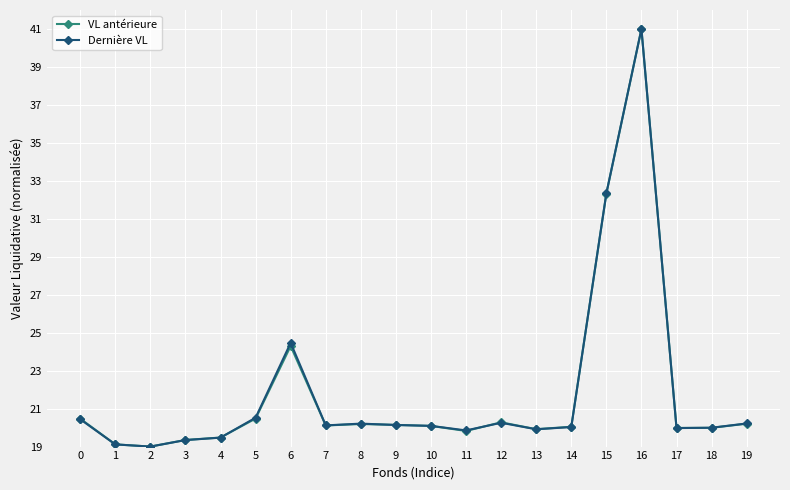

At which label is Dernière VL closest to 30?

15